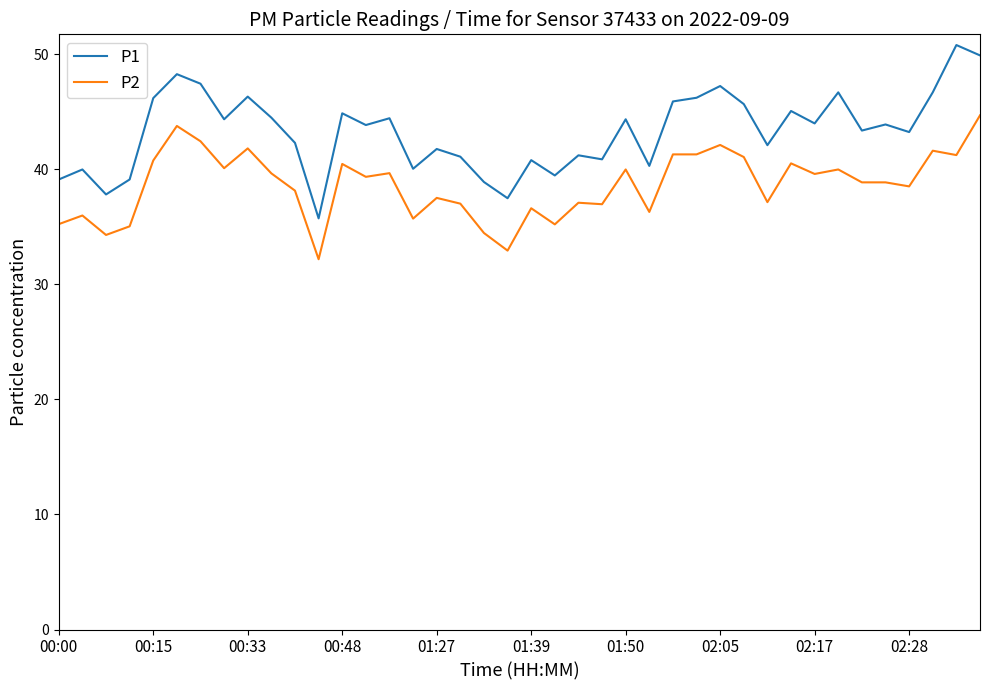

What is the difference between the maximum and minimum values in the P1 series?

15.1